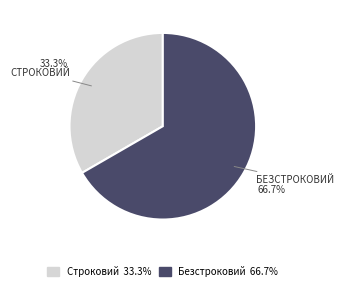

Is it true that Строковий is 33% of the pie?

True